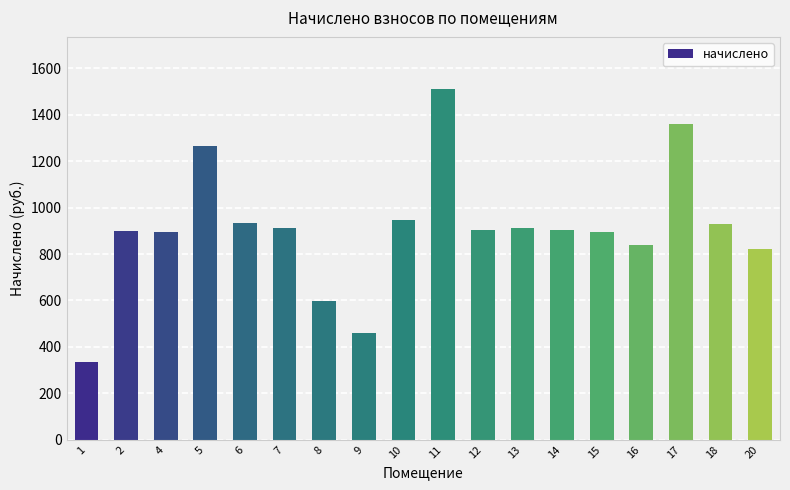

What is the average value?

906.7